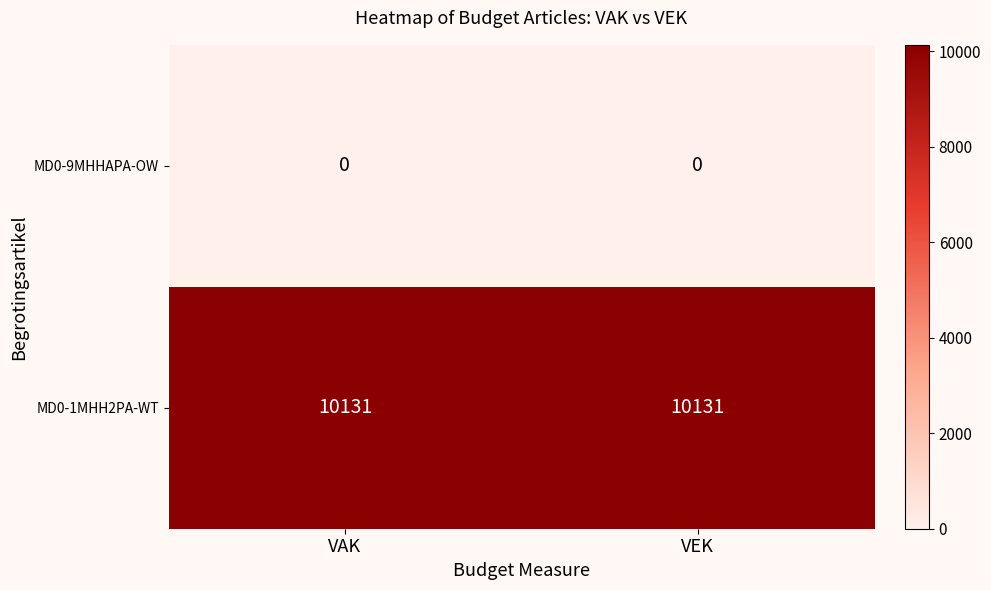

Rank the series by their maximum value, from highest to lowest.

MD0-1MHH2PA-WT, MD0-9MHHAPA-OW